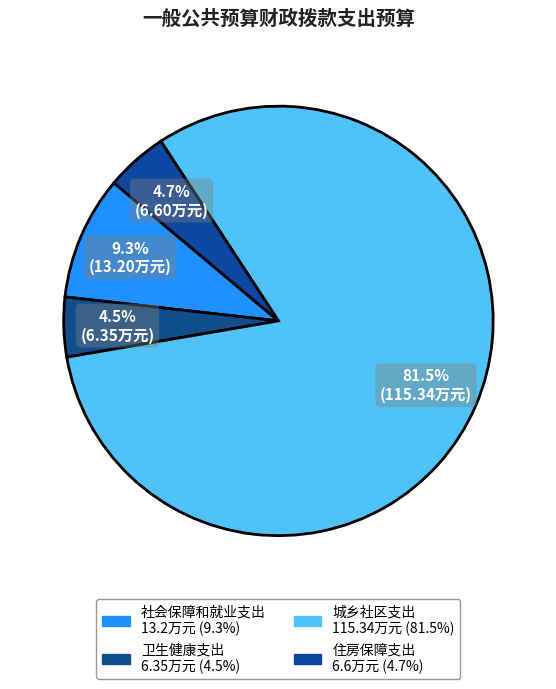

Do 住房保障支出 and 社会保障和就业支出 together represent more than half of the pie?

No